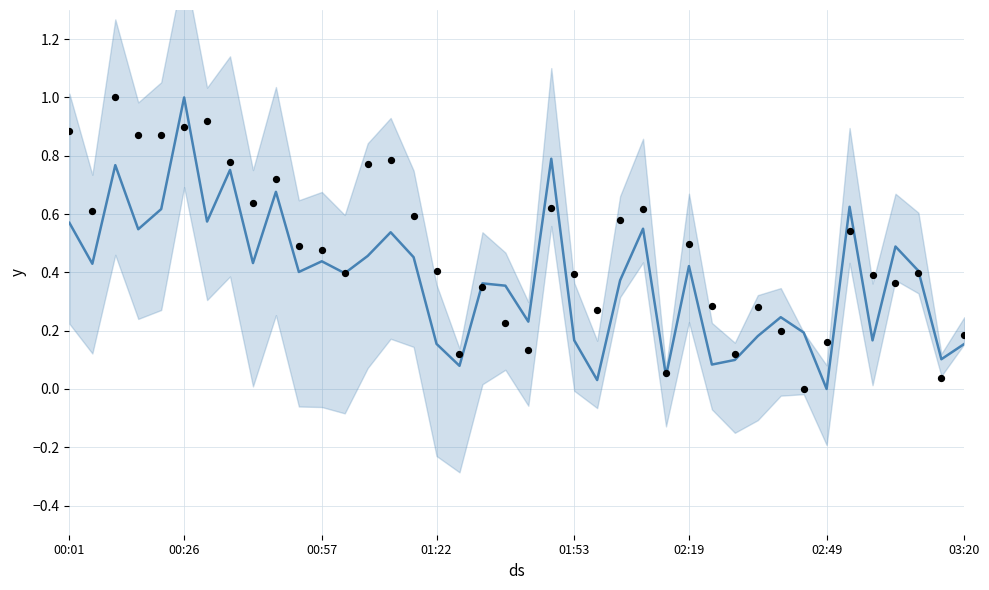

At how many categories does at least one series exceed 0?

40